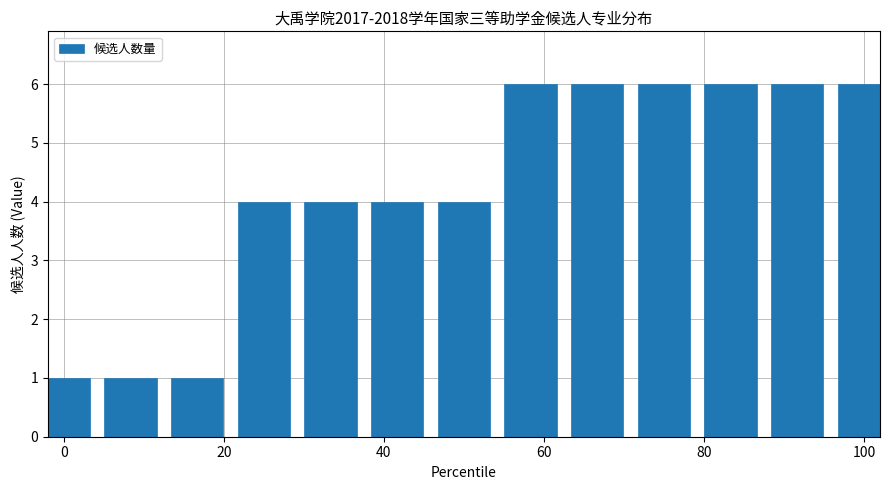

What is the value of the 13th bar from the left?

6